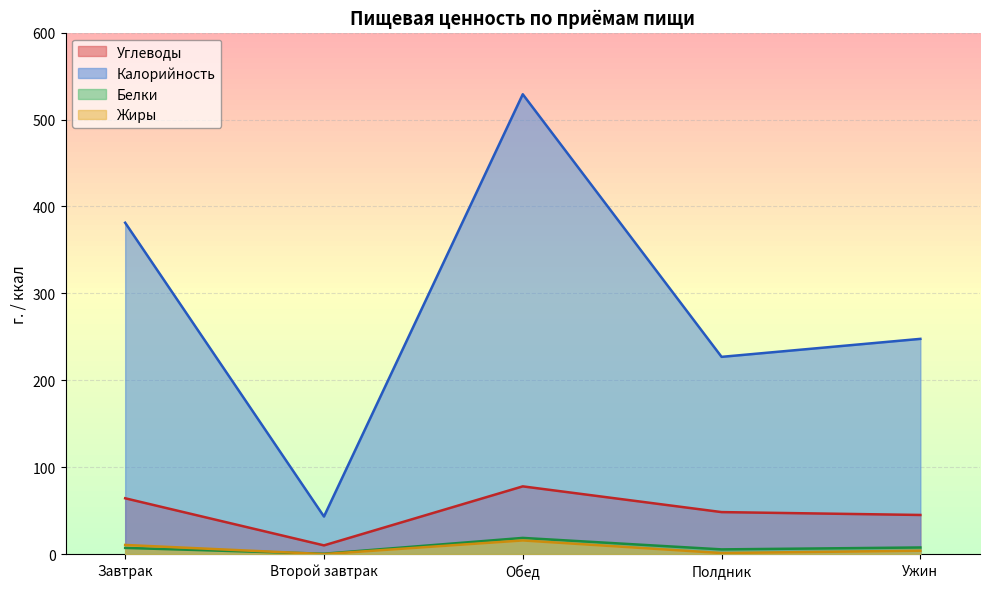

What is the label of the 4th point from the right?

Второй завтрак